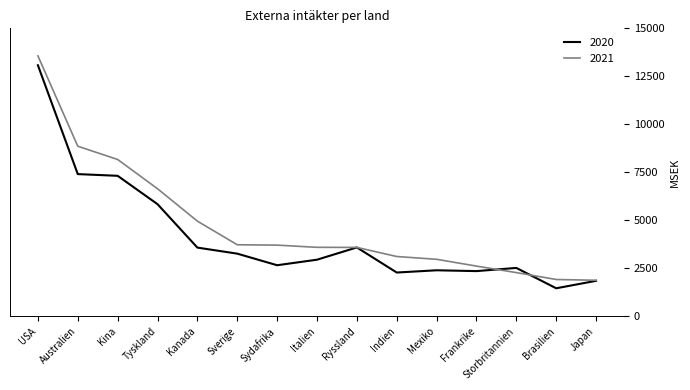

List the series in order of their overall mean, highest first.

2021, 2020